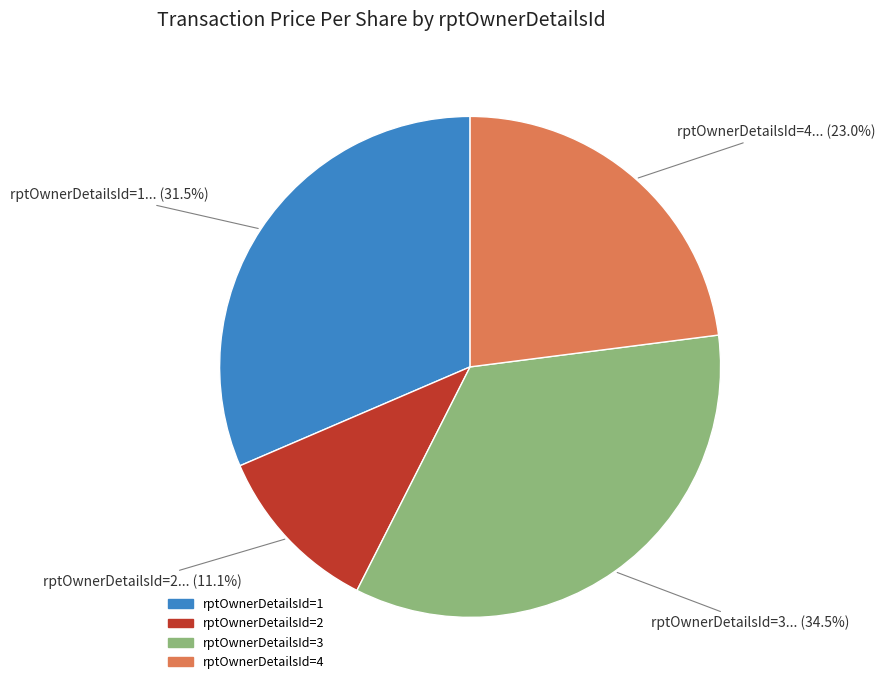

Rank the categories by value from highest to lowest.

rptOwnerDetailsId=3, rptOwnerDetailsId=1, rptOwnerDetailsId=4, rptOwnerDetailsId=2